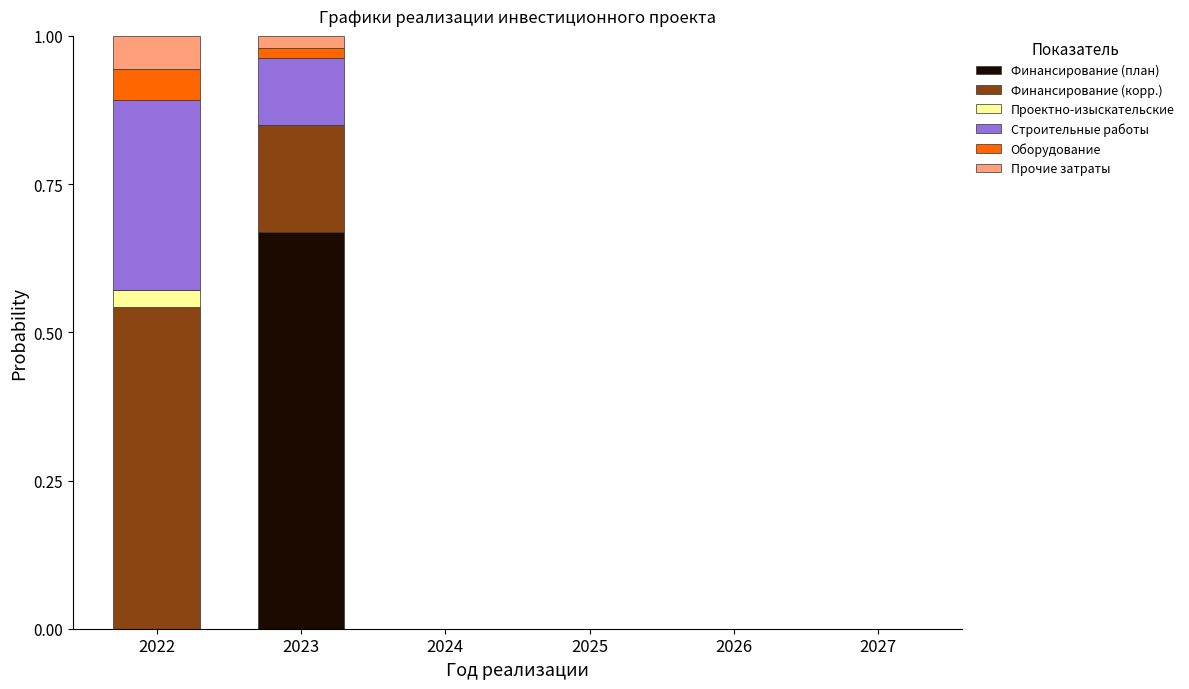

At which label does Финансирование (план) reach its peak?

2023